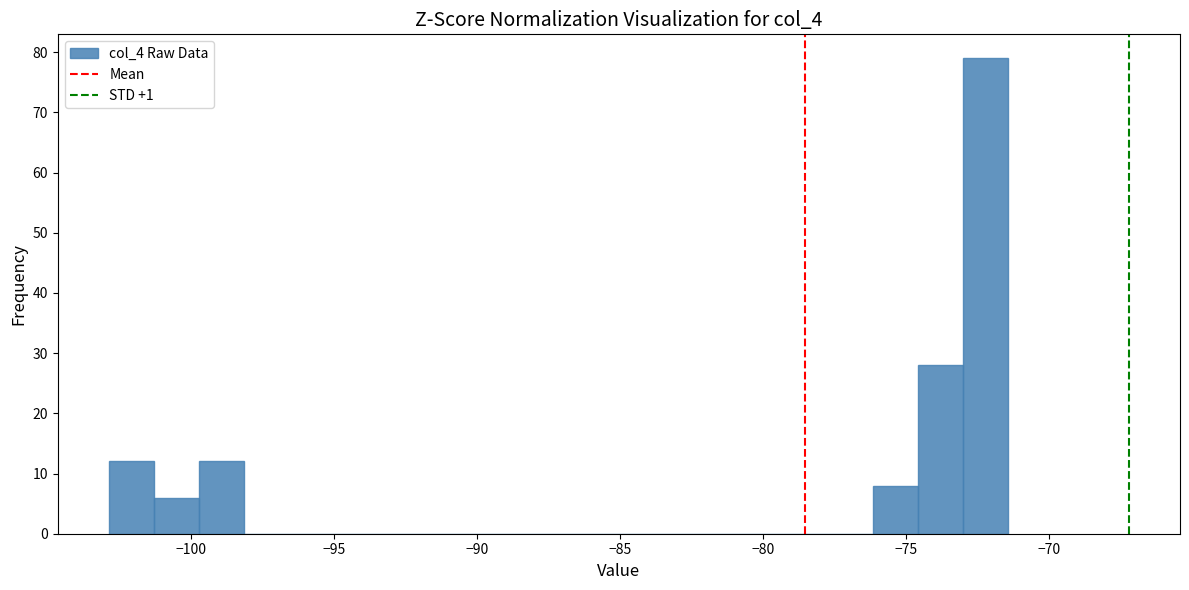

Around what value on the x-axis is the tallest bar? Give the approximate position of its centre, as read against the axis.

-72.0